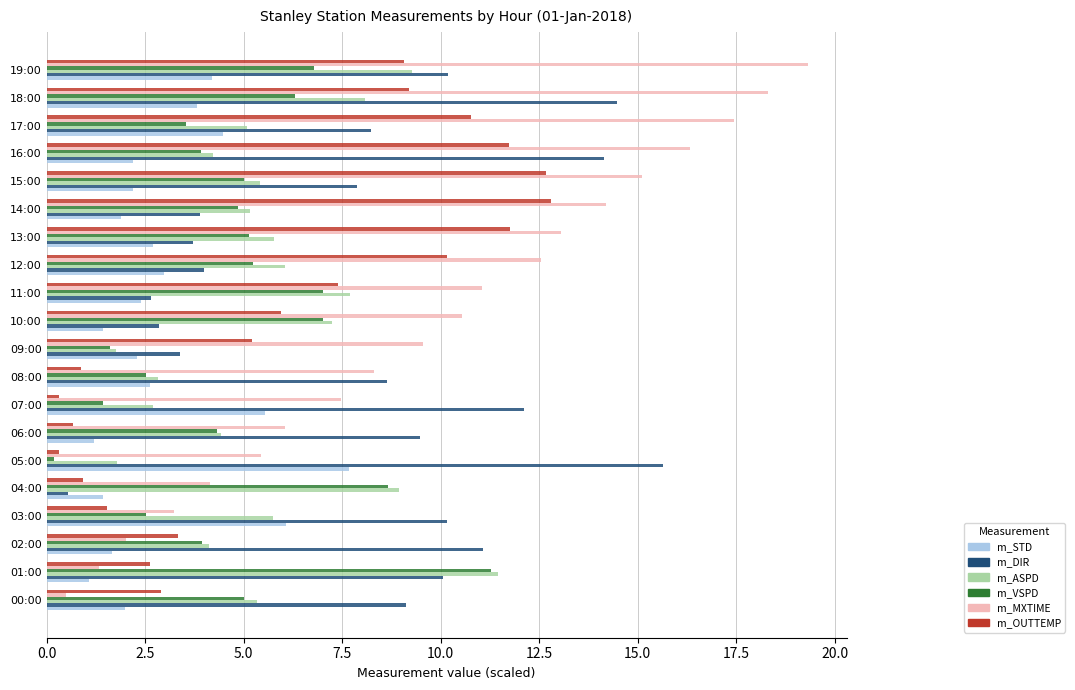

What is the maximum value for m_VSPD?

11.3